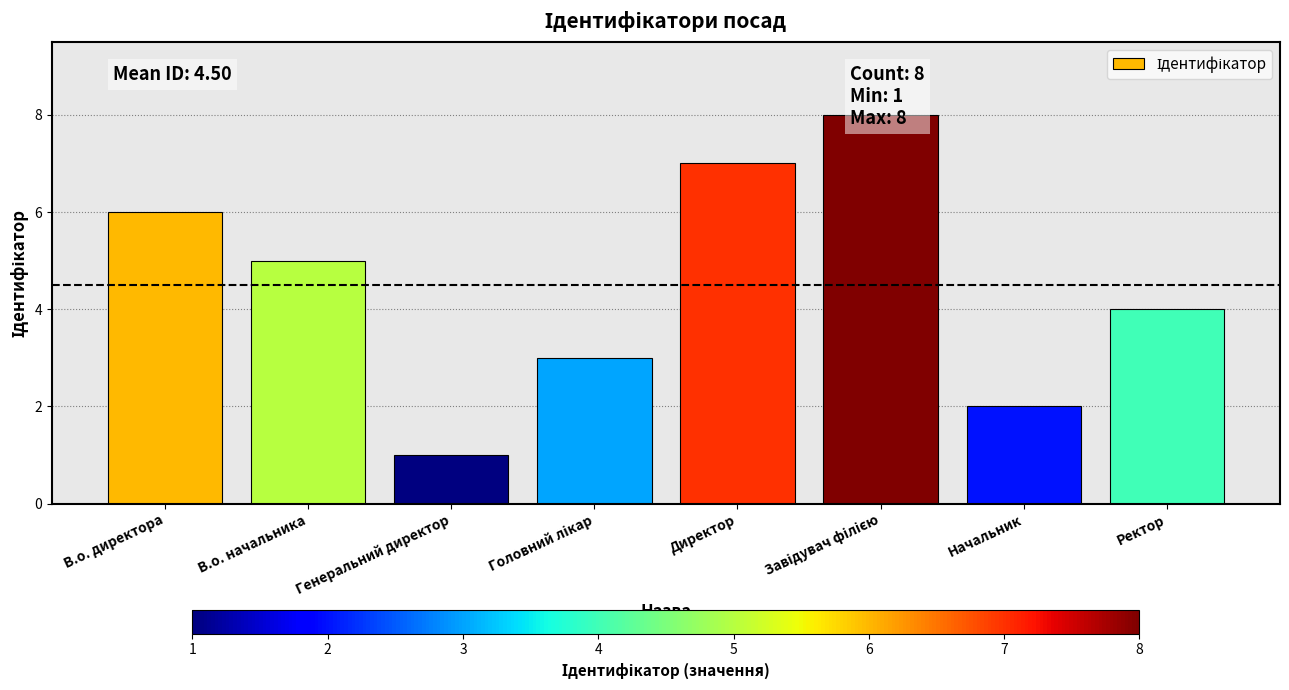

How many data points does each series have?

8